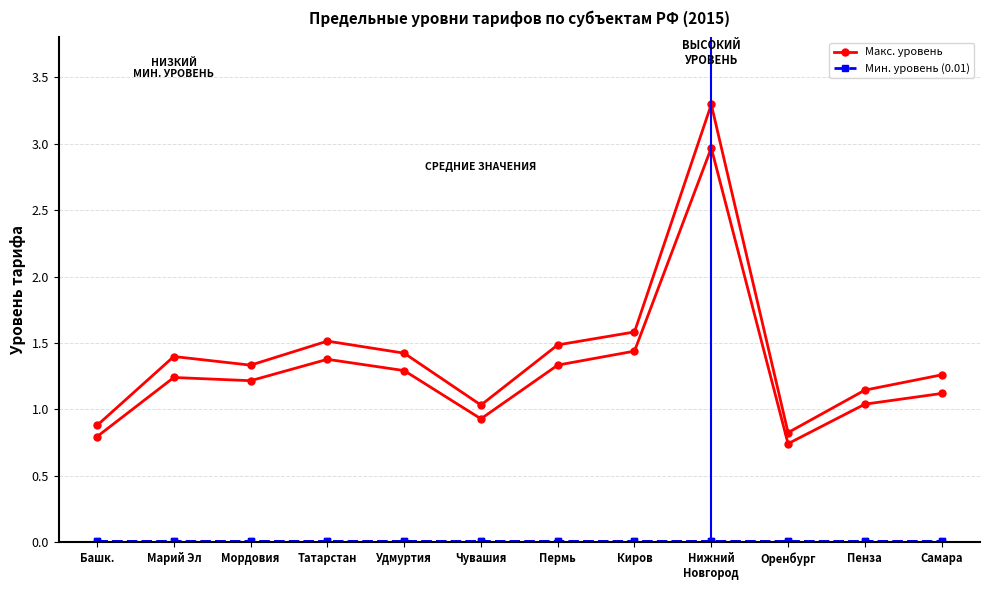

Reading right to left, transcribe all the data shown in this chart.

Мин. уровень (01.01-30.06): Самара=0.0	Пенза=0.0	Оренбург=0.0	Нижний
Новгород=0.0	Киров=0.0	Пермь=0.0	Чувашия=0.0	Удмуртия=0.0	Татарстан=0.0	Мордовия=0.0	Марий Эл=0.0	Башк.=0.0
Макс. уровень (01.01-30.06): Самара=1.1	Пенза=1.0	Оренбург=0.7	Нижний
Новгород=3.0	Киров=1.4	Пермь=1.3	Чувашия=0.9	Удмуртия=1.3	Татарстан=1.4	Мордовия=1.2	Марий Эл=1.2	Башк.=0.8
Мин. уровень (01.07-31.12): Самара=0.0	Пенза=0.0	Оренбург=0.0	Нижний
Новгород=0.0	Киров=0.0	Пермь=0.0	Чувашия=0.0	Удмуртия=0.0	Татарстан=0.0	Мордовия=0.0	Марий Эл=0.0	Башк.=0.0
Макс. уровень (01.07-31.12): Самара=1.3	Пенза=1.1	Оренбург=0.8	Нижний
Новгород=3.3	Киров=1.6	Пермь=1.5	Чувашия=1.0	Удмуртия=1.4	Татарстан=1.5	Мордовия=1.3	Марий Эл=1.4	Башк.=0.9